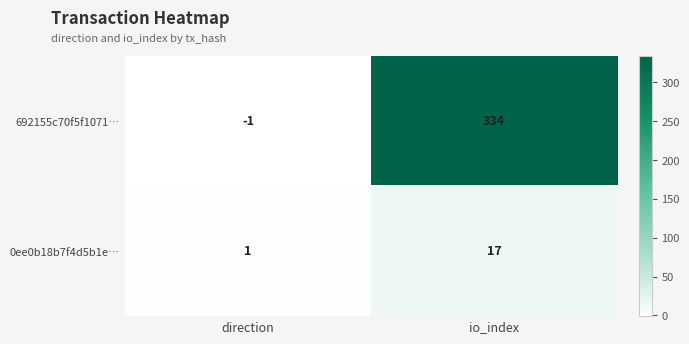

How many series are shown in this chart?

2